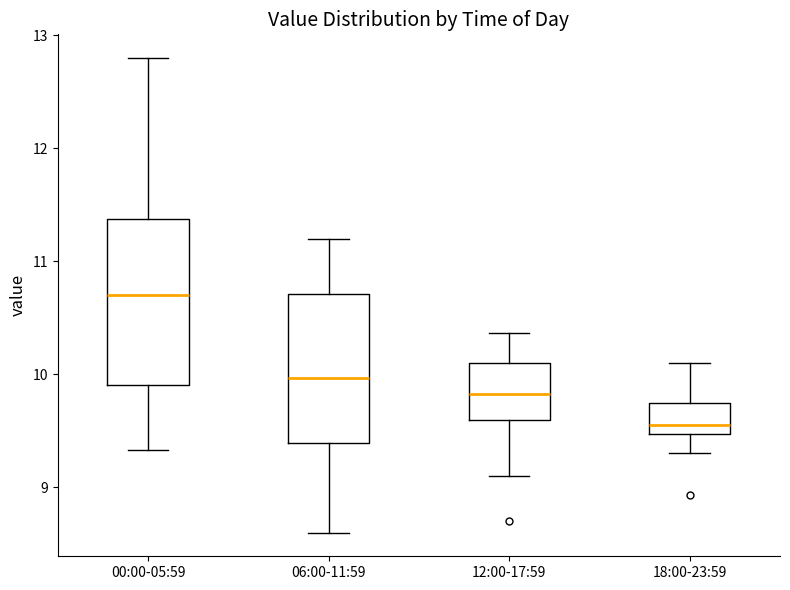

Reading left to right, read every box against the y-axis: the position of its median line, the range the box covers, and the ends of its whiskers. The values are not printed on the chart, so give them approximately, as read against the axis.

00:00-05:59: median 10.7, box 9.9 to 11.4, whiskers 9.3 to 12.8
06:00-11:59: median 10.0, box 9.4 to 10.7, whiskers 8.6 to 11.2
12:00-17:59: median 9.8, box 9.6 to 10.1, whiskers 9.1 to 10.4
18:00-23:59: median 9.6, box 9.5 to 9.7, whiskers 9.3 to 10.1